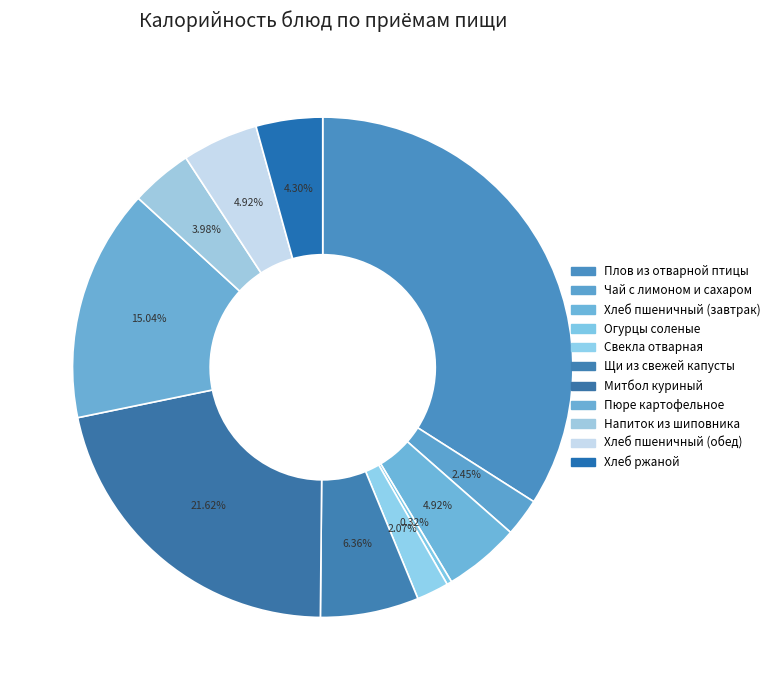

Between Свекла отварная and Напиток из шиповника, which is larger?

Напиток из шиповника